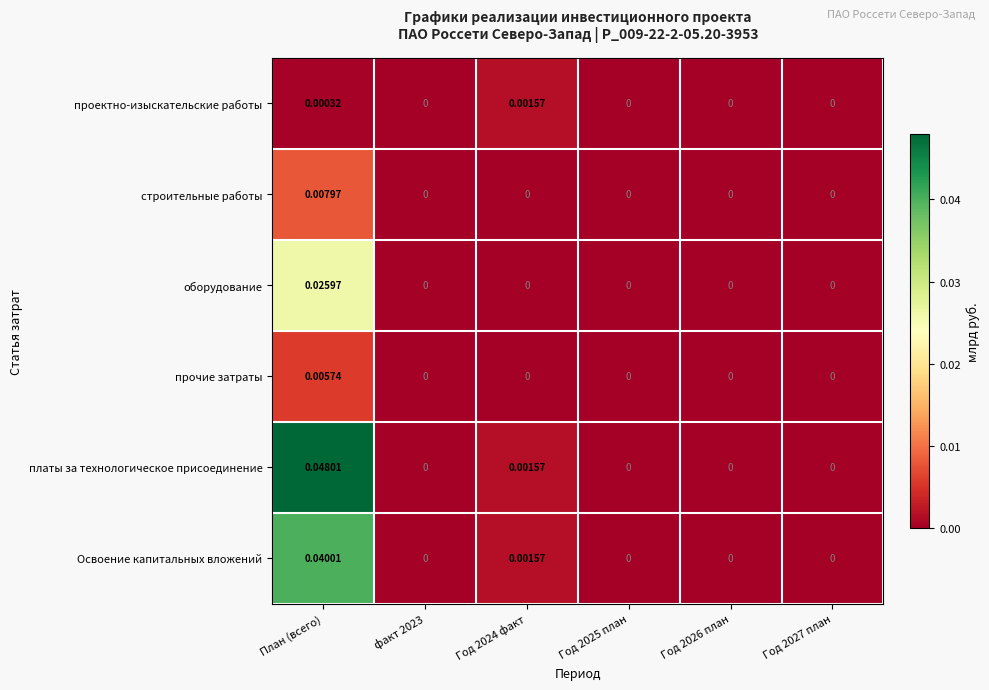

At which category does the chart reach its peak across all series?

План (всего)